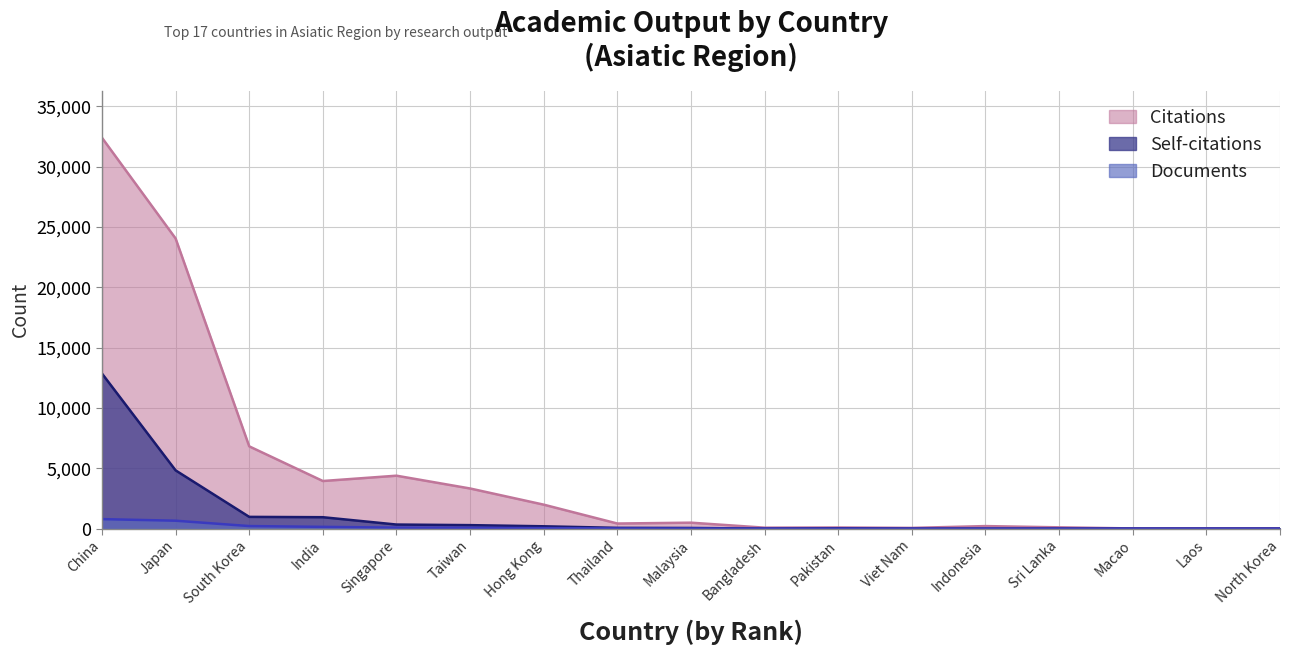

True or false: Self-citations and Documents cross at least once.

True